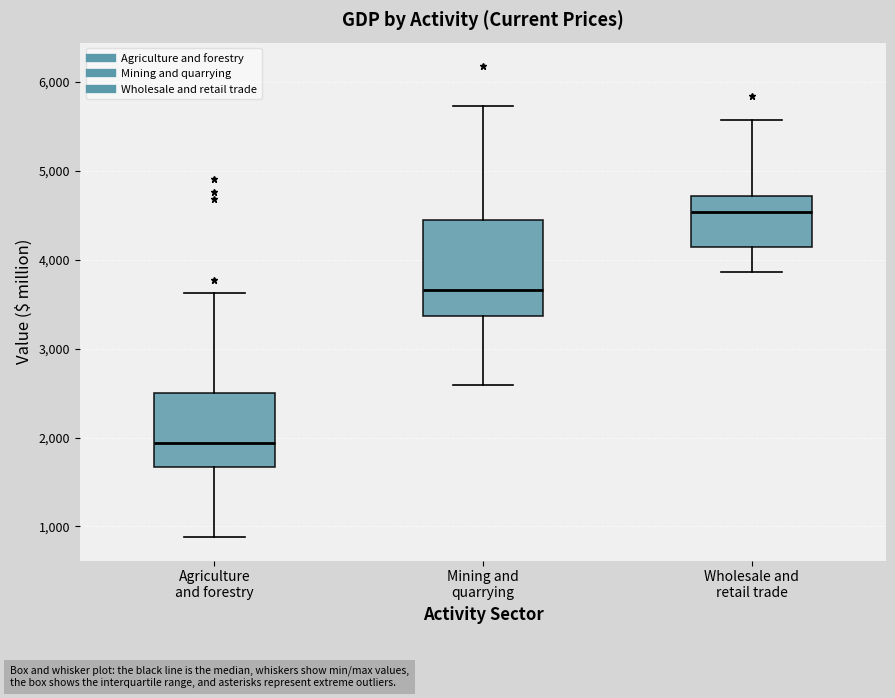

Reading left to right, read every box against the y-axis: the position of its median line, the range the box covers, and the ends of its whiskers. The values are not printed on the chart, so give them approximately, as read against the axis.

Agriculture and forestry: median 1900, box 1700 to 2500, whiskers 900 to 3600
Mining and quarrying: median 3700, box 3400 to 4400, whiskers 2600 to 5700
Wholesale and retail trade: median 4500, box 4100 to 4700, whiskers 3900 to 5600